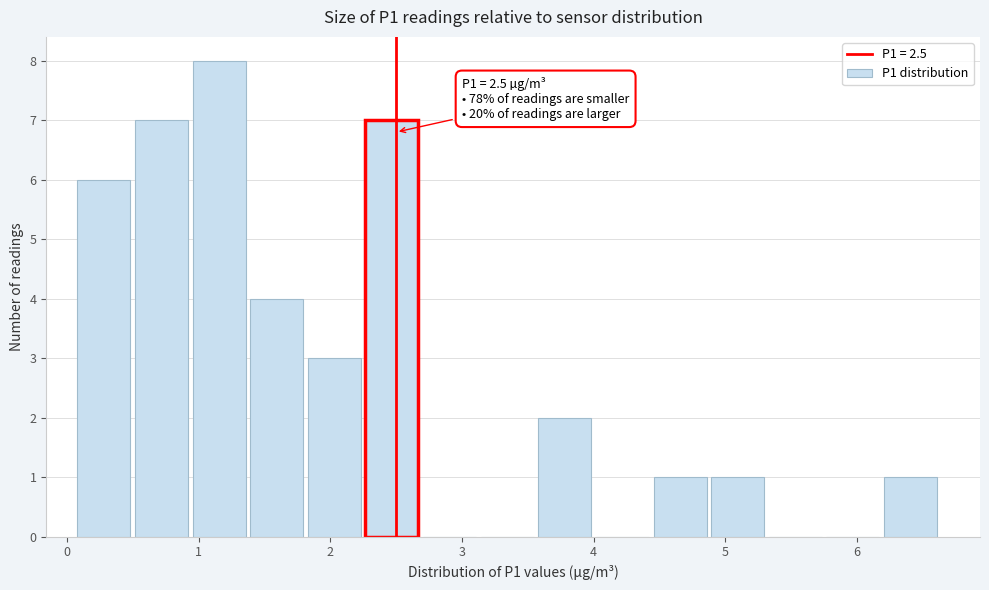

Which range on the x-axis has the tallest bar?

0.9 to 1.4